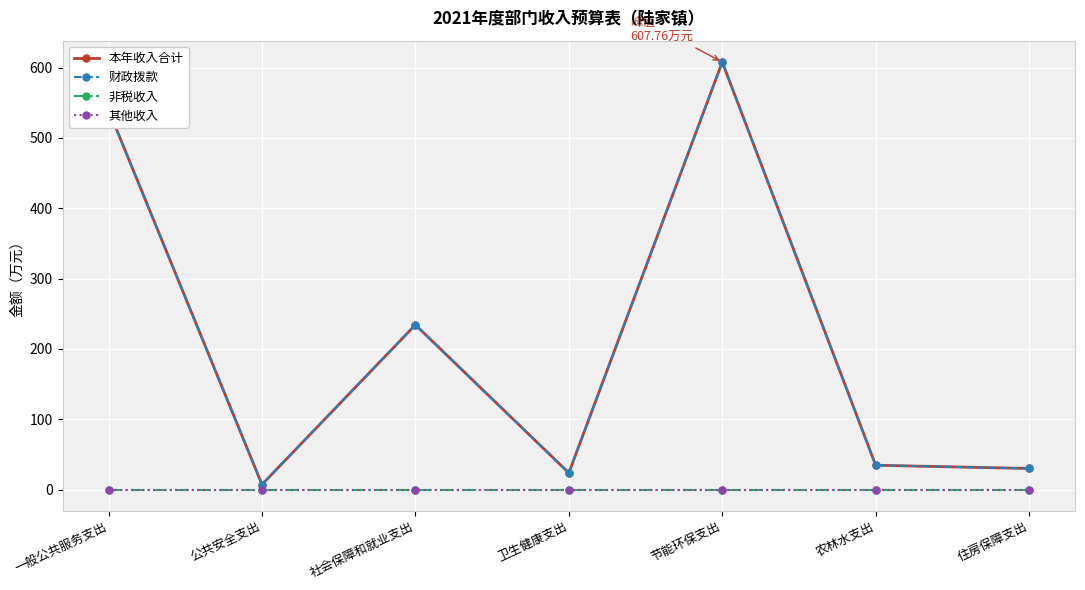

True or false: 其他收入 and 本年收入合计 cross at least once.

False